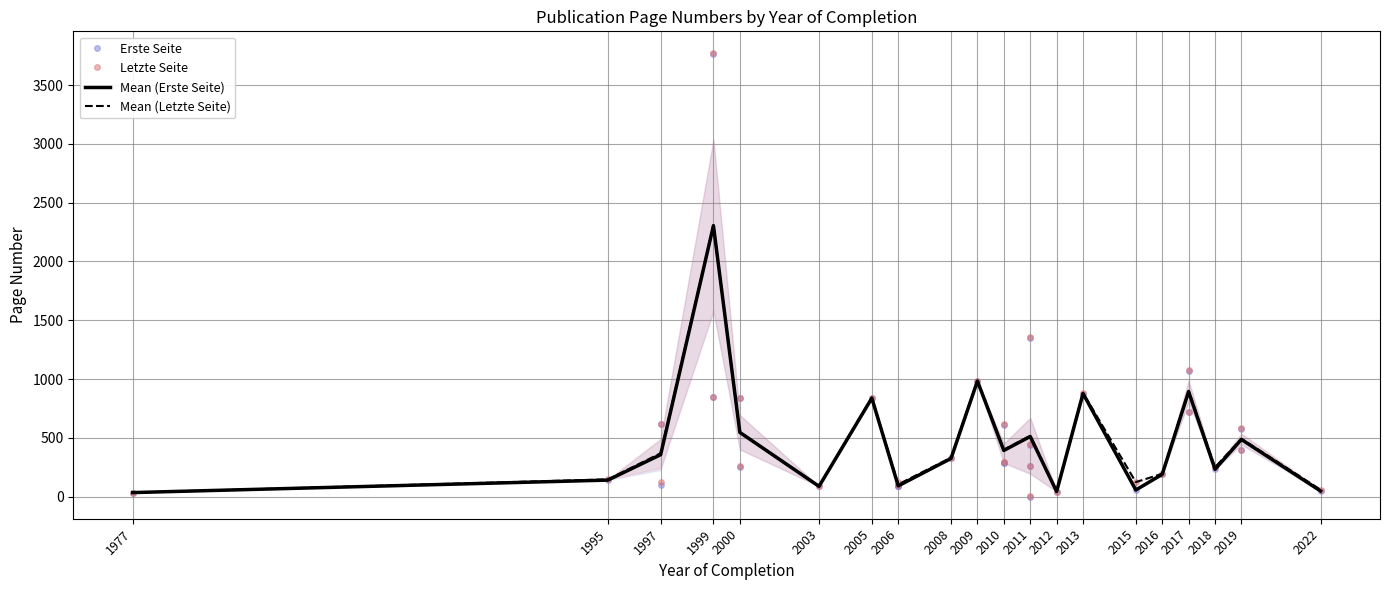

At which category is the sum across all series the highest?

1999